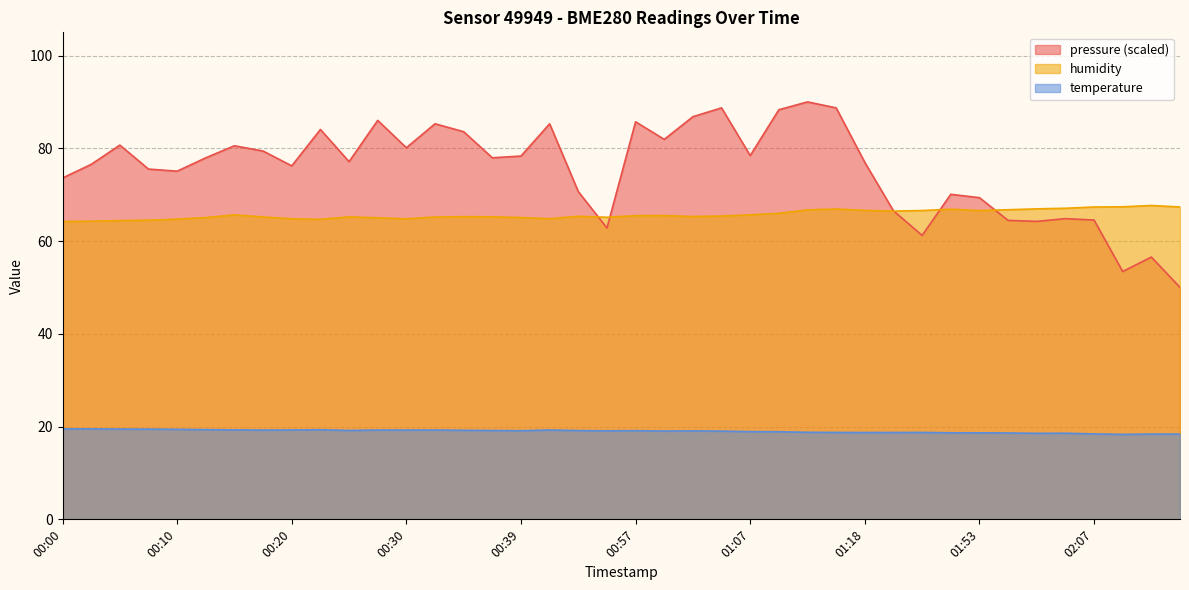

What position from the left is 00:15?

7